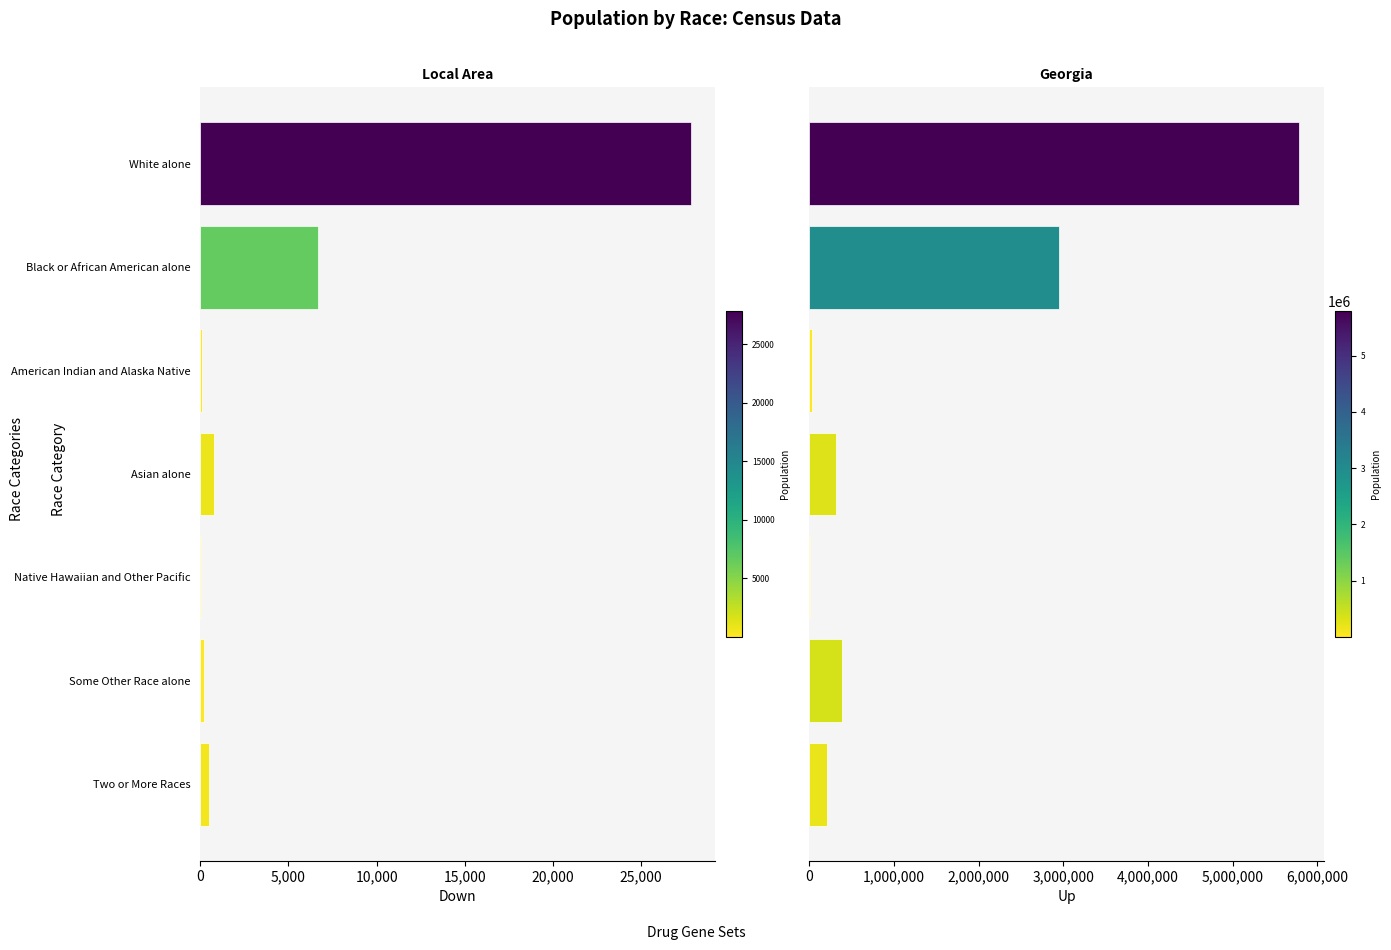

The Georgia series shows 11408 at Native Hawaiian and Other Pacific. True or false?

False